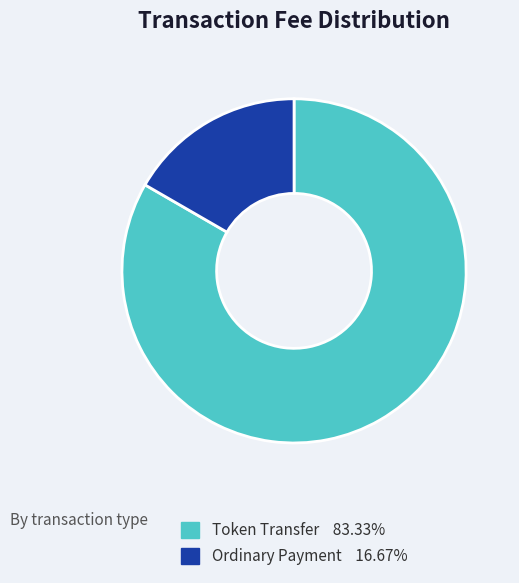

Is the sum of Ordinary Payment and Token Transfer greater than half?

Yes